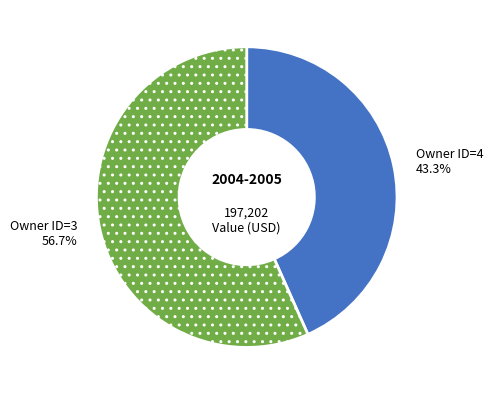

Does any single category account for the majority?

Yes